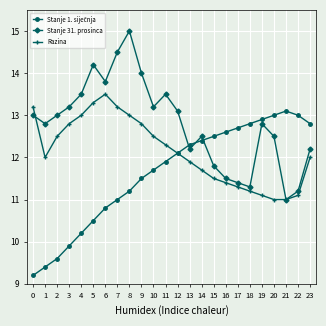

What is the value of the Stanje 31. prosinca point at the 13th from the left?

13.1